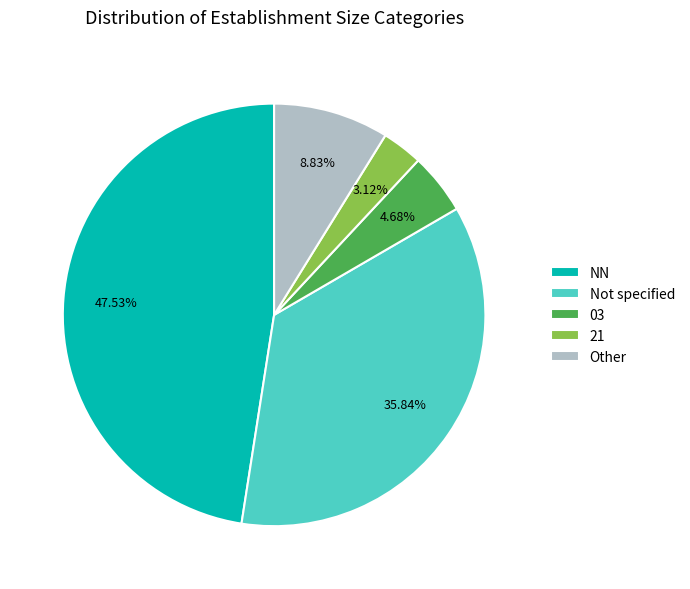

Which category has the biggest portion of the pie?

NN